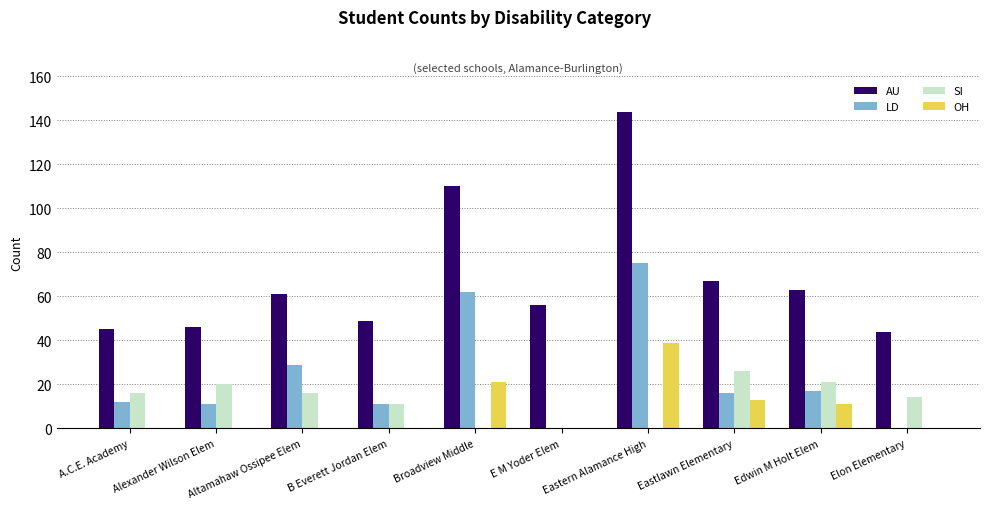

What is the approximate value of AU at Altamahaw Ossipee Elem?

61